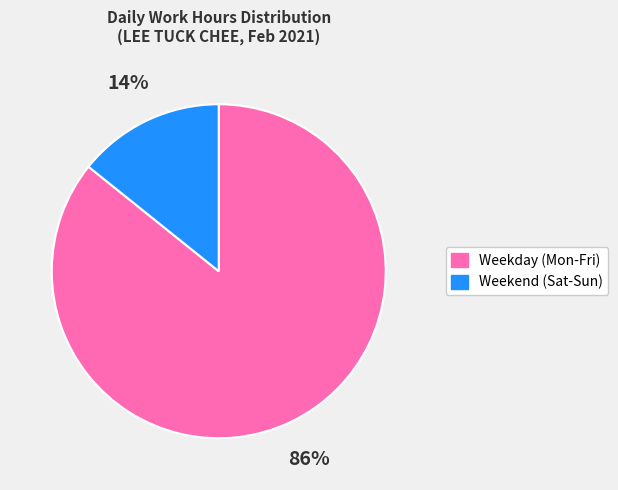

Is there any slice that represents more than half of the pie?

Yes